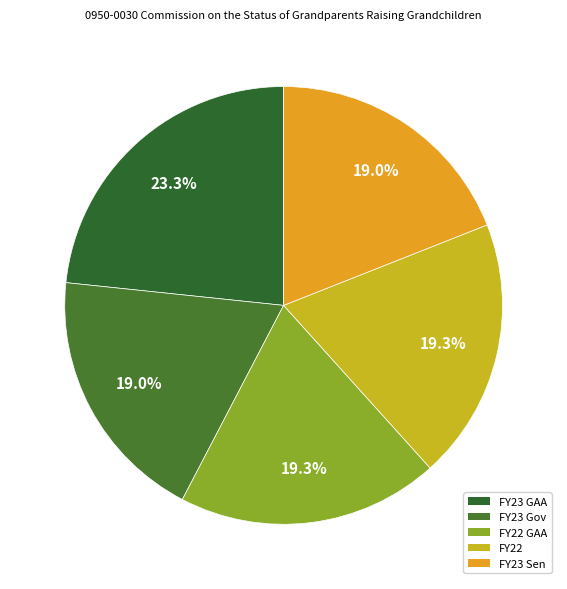

Is there a majority slice in this chart?

No